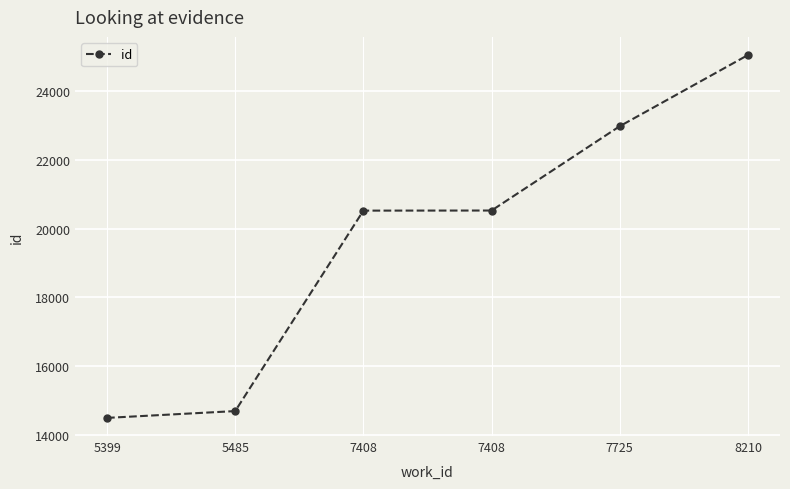

At which category does the chart reach its minimum across all series?

5399